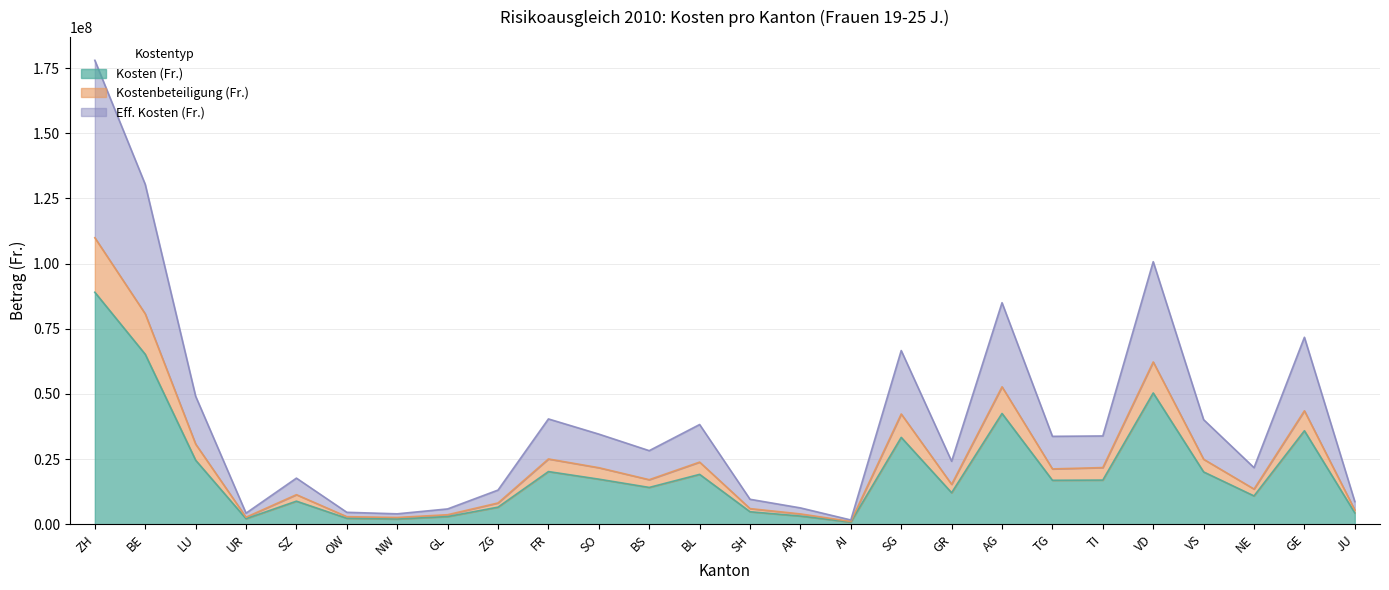

What is the minimum value shown in the chart?

810785